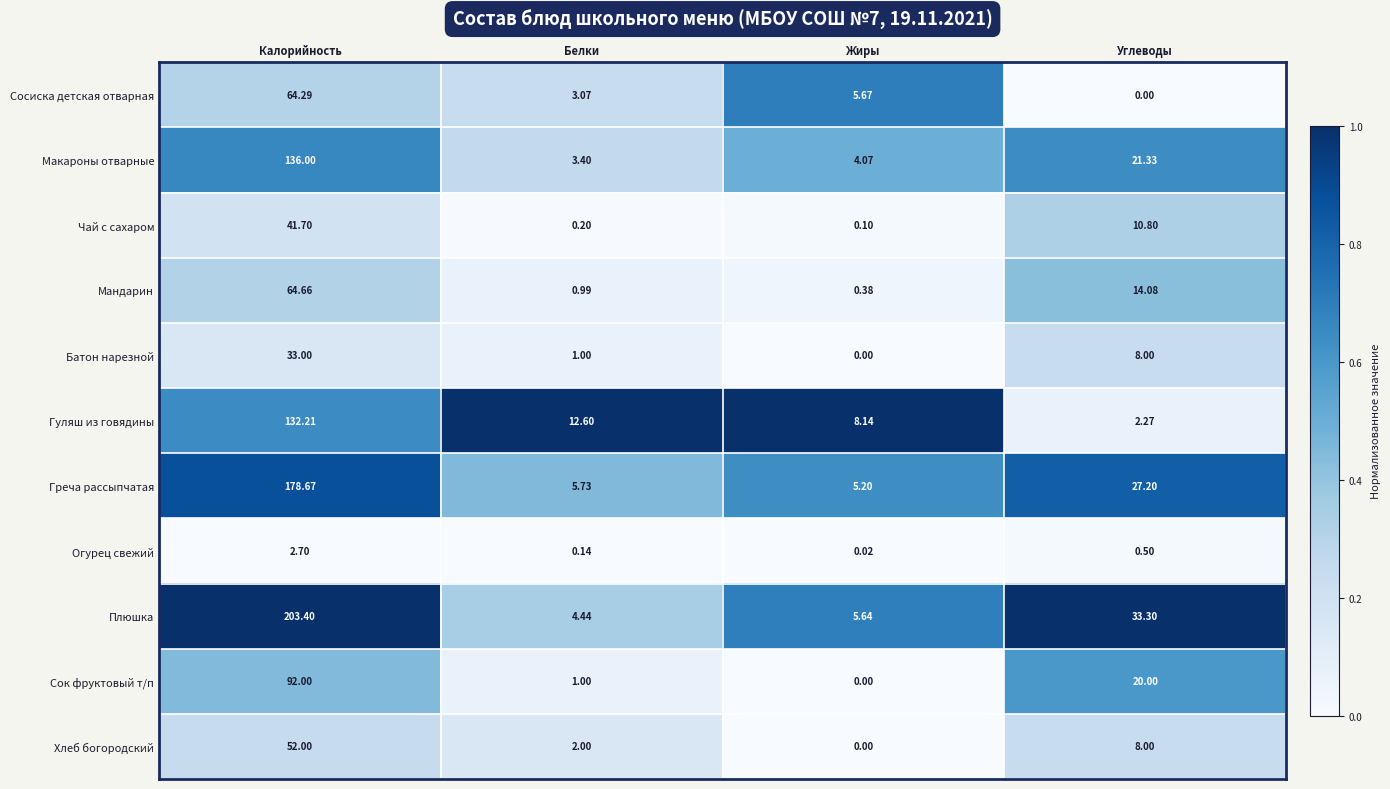

Which series changed the most between Белки and Углеводы?

Плюшка